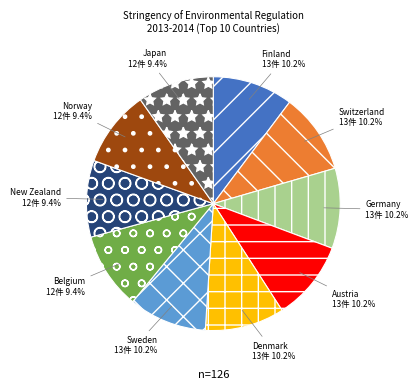

The Denmark slice represents 10% of the pie. True or false?

True